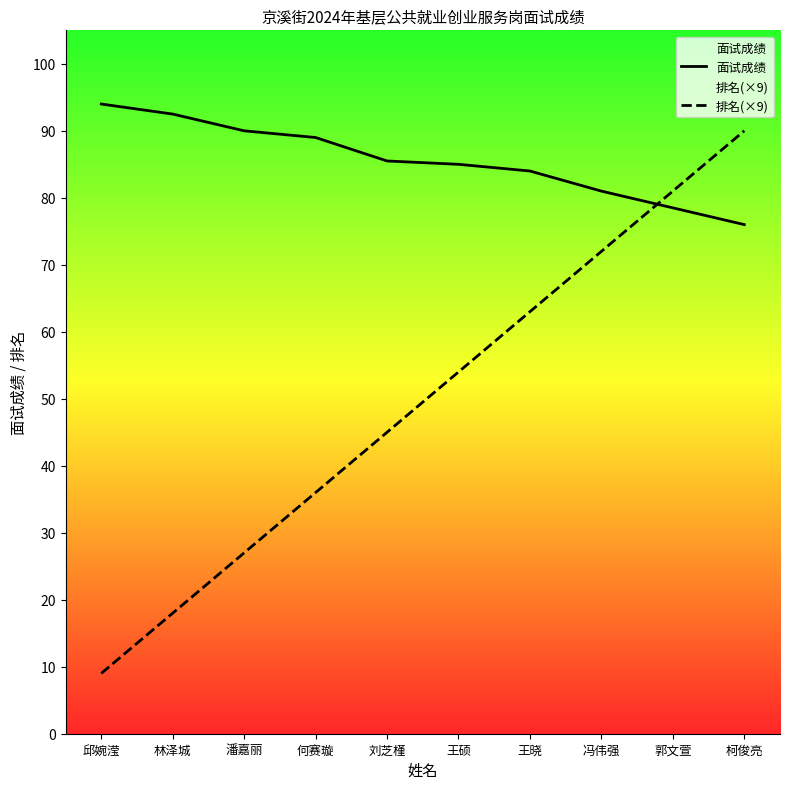

Which has a higher value, 王硕 or 刘芝槿?

刘芝槿